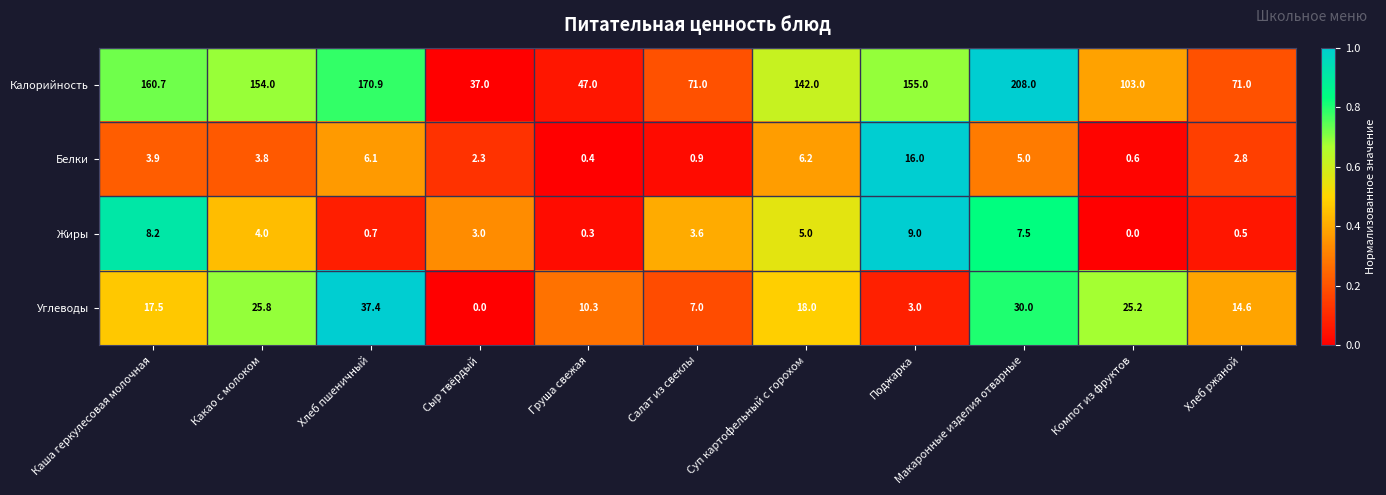

Which series has the largest total across all categories?

Калорийность